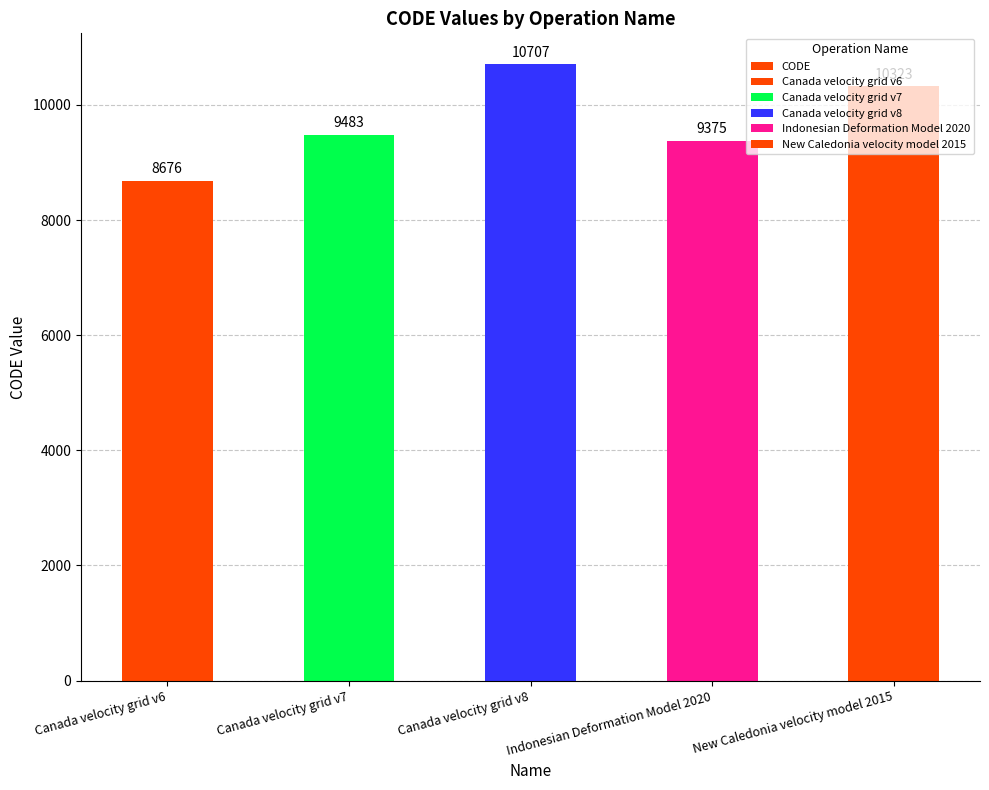

Does the chart contain stacked bars?

No